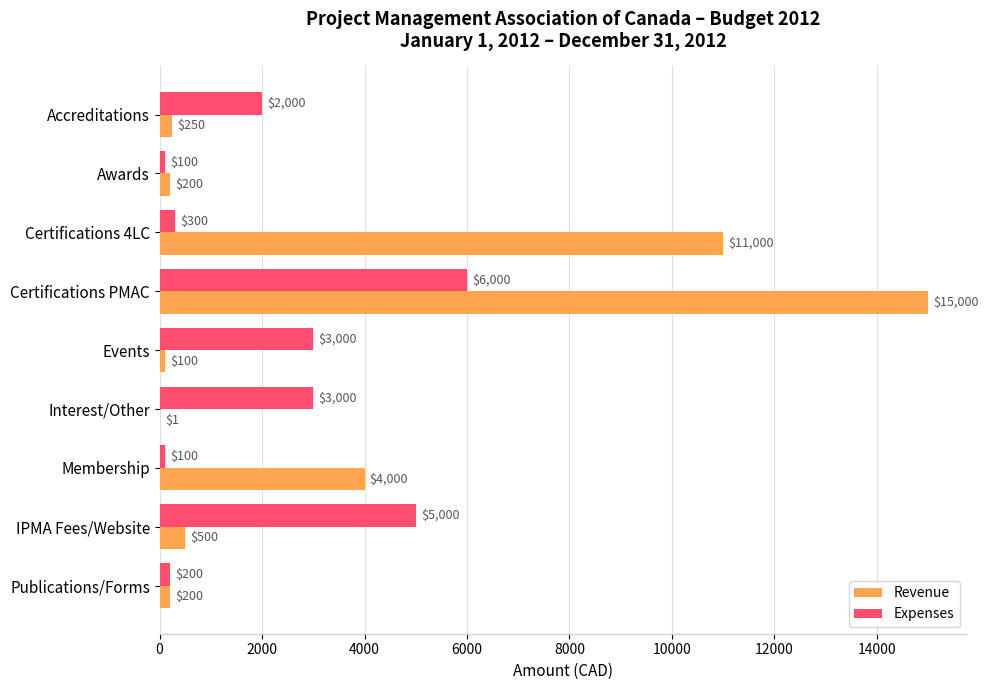

What is the approximate value of Revenue at IPMA Fees/Website, to the nearest 50?

500